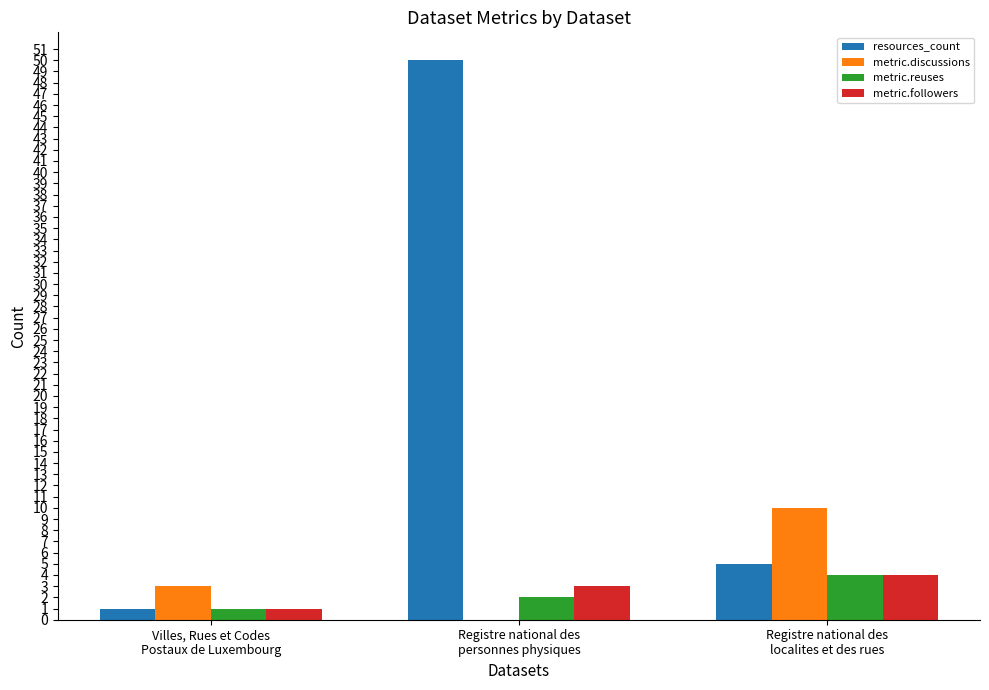

True or false: metric.followers has a value of 6 at Registre national des
localites et des rues.

False